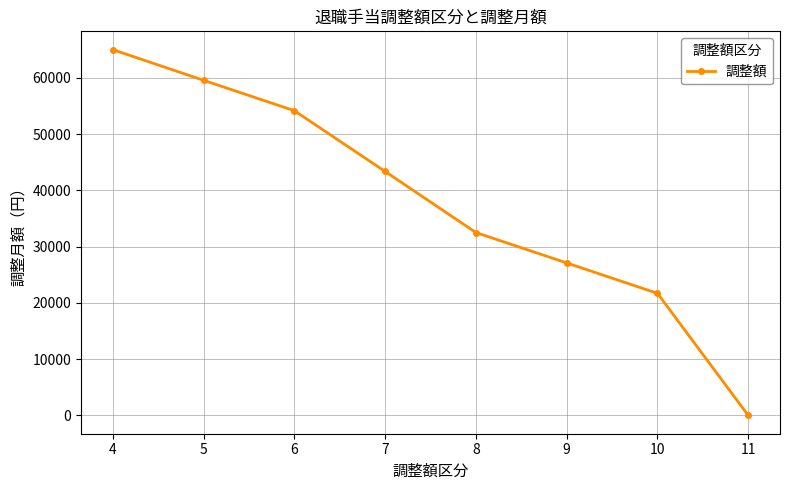

Reading left to right, what are all the values shown in this chart?

4=65000	5=59550	6=54150	7=43350	8=32500	9=27100	10=21700	11=0